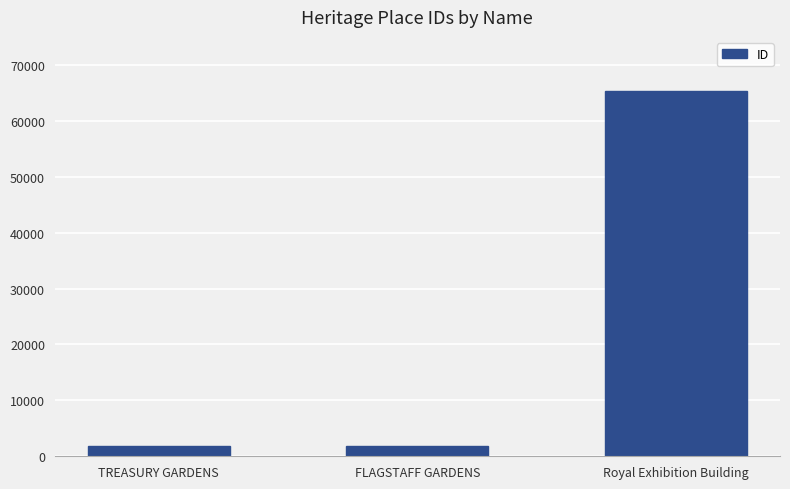

What is the value of the 1st bar from the left?

1842